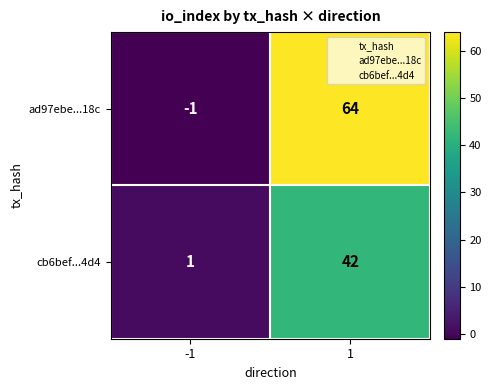

What is the total value across all series at 1?

106